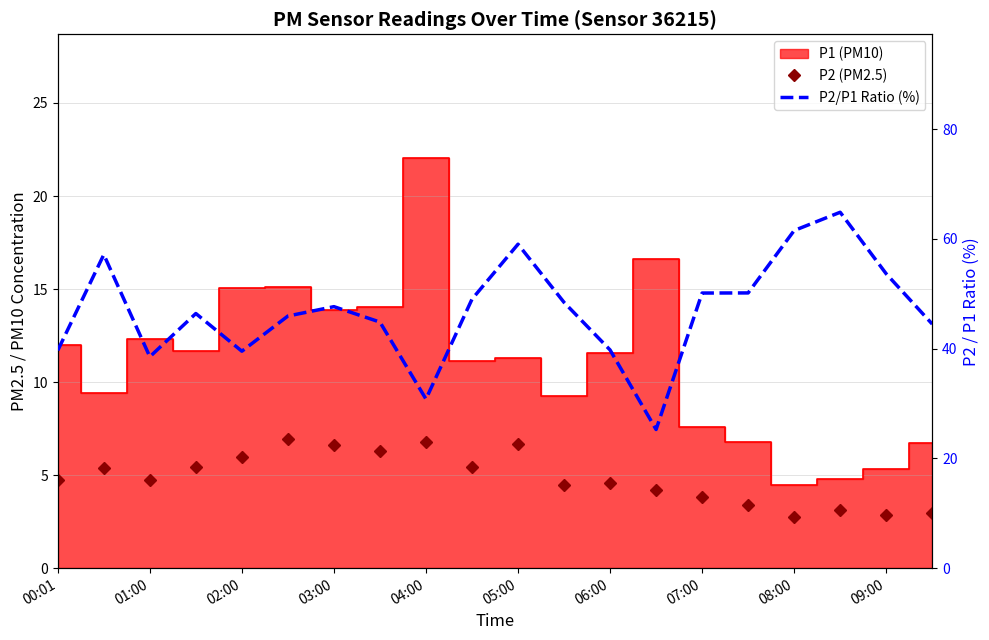

In P2/P1 Ratio (%), how many points are lower than both neighbors (excluding endpoints)?

4